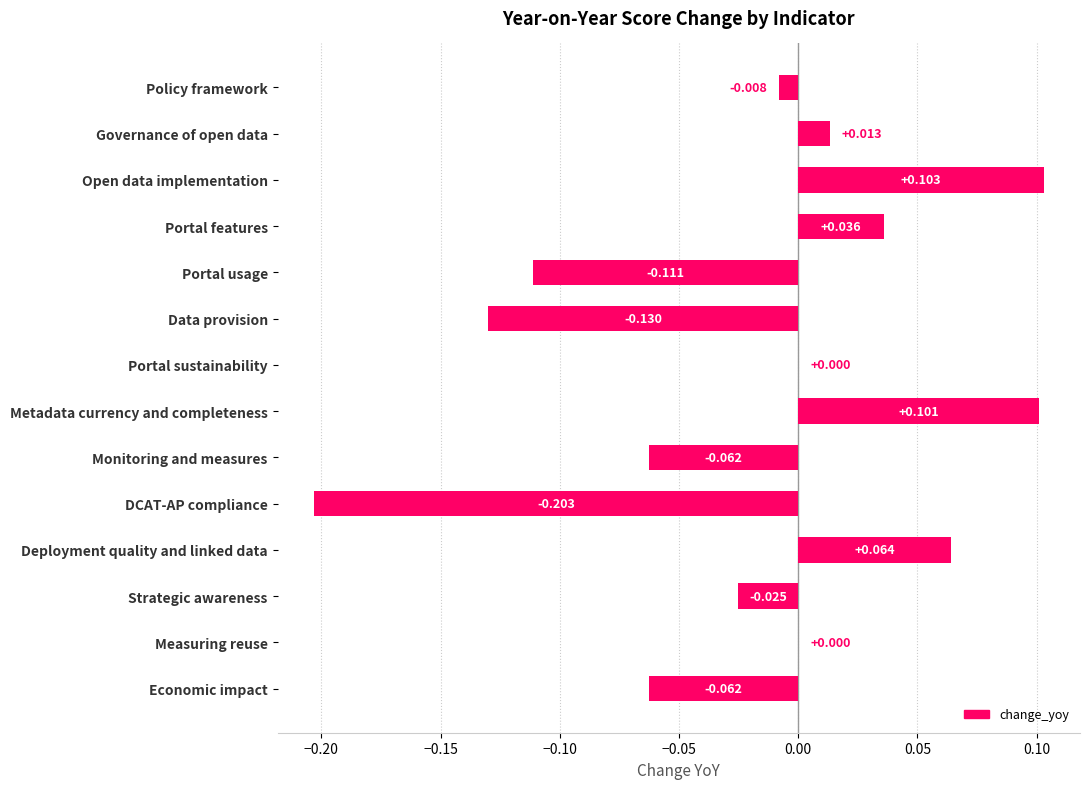

Which category has the highest value across all series?

Open data implementation